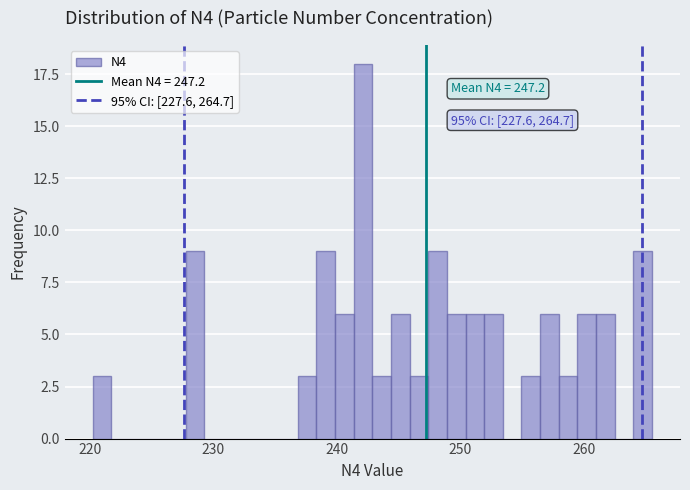

Read against the x-axis, roughly where is the centre of the tallest bar?

242